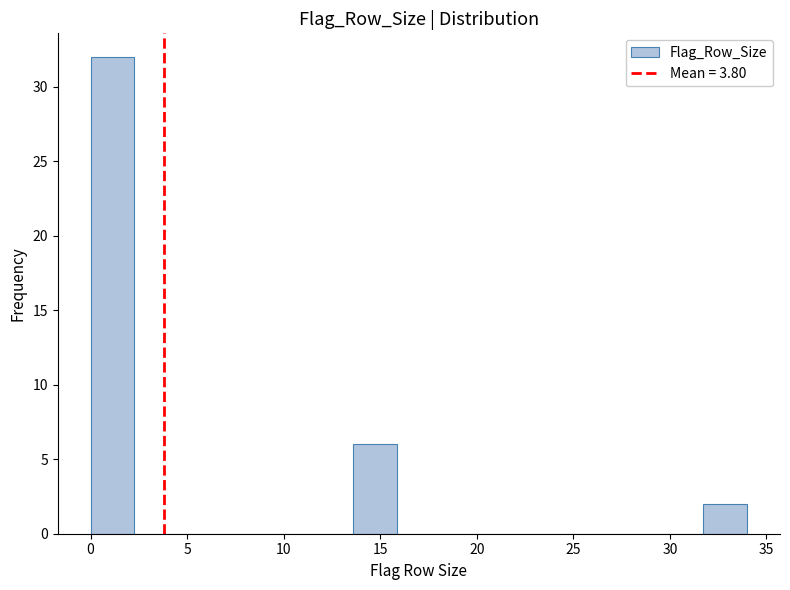

What is the height of the bar covering 0.0 to 2.5 on the x-axis? Neither the bar edges nor the heights are printed on the chart, so give them approximately, as read against the axes.

32